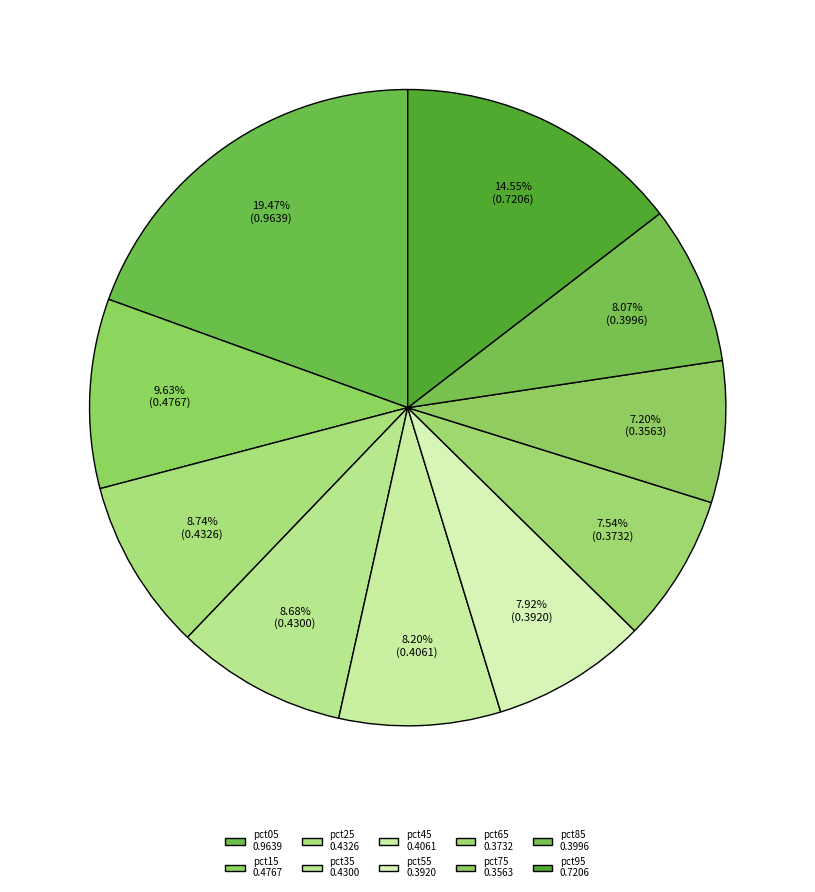

Does pct75 account for over 50% of the chart?

No